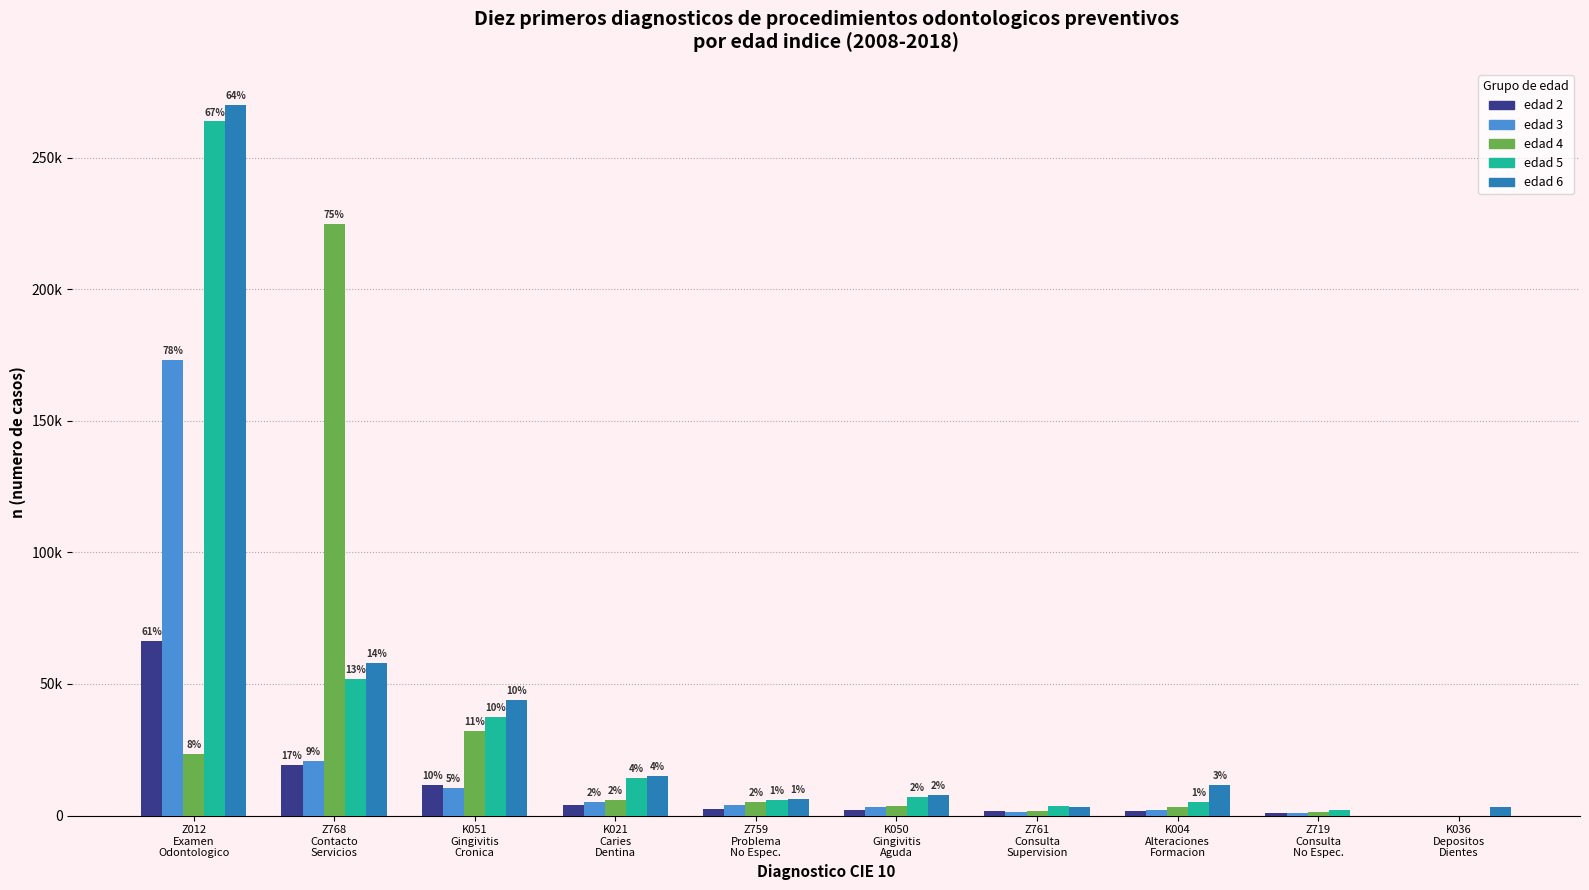

What is the difference between the highest and lowest values at K036
Depositos
Dientes?

3218